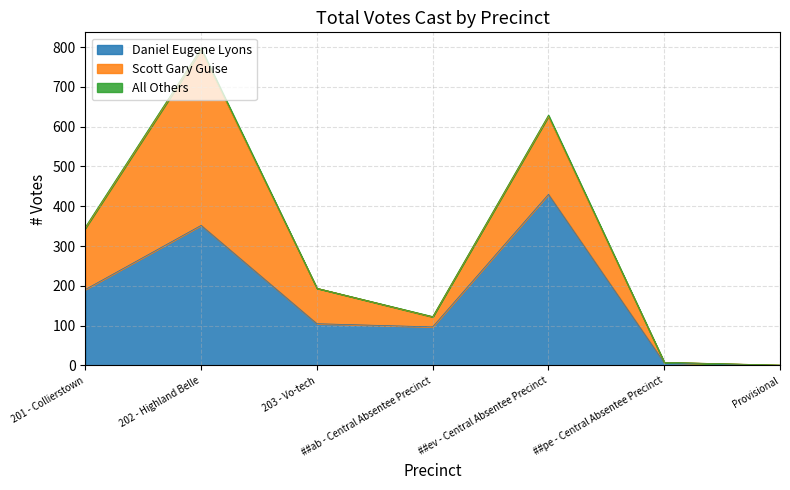

What is the difference between the Daniel Eugene Lyons values at Provisional and ##pe - Central Absentee Precinct?

7